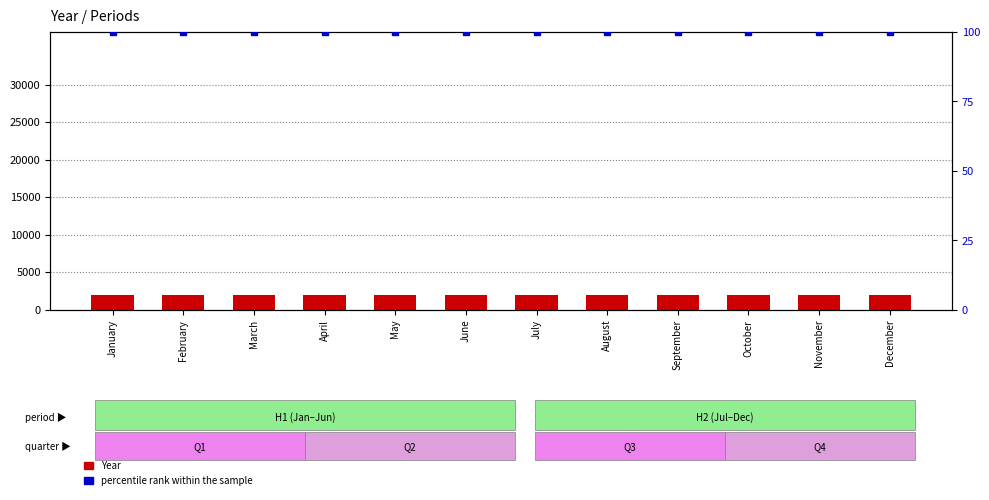

At which label does Year reach its peak?

December